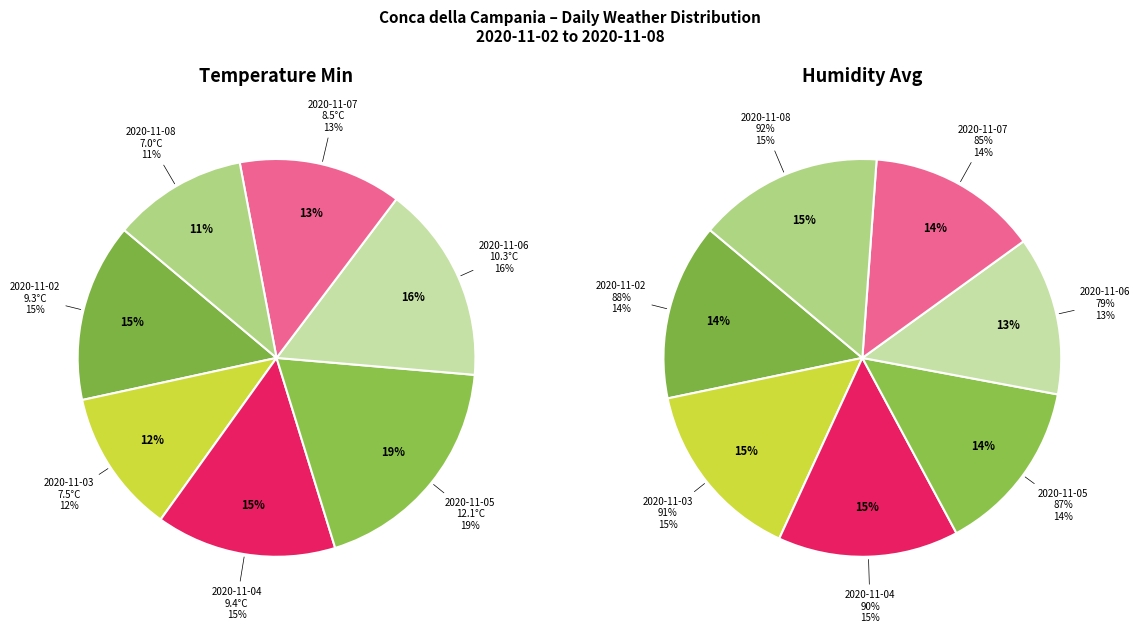

How much of the chart is everything except 2020-11-04?

85.3%